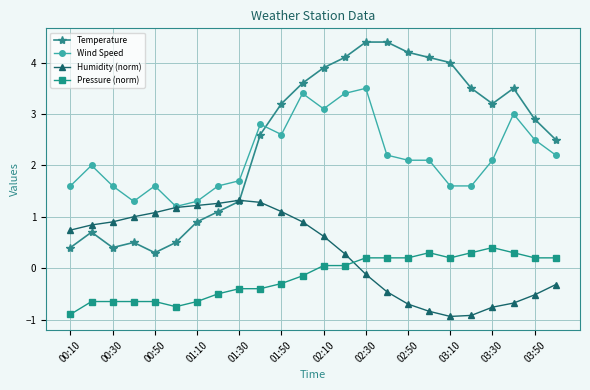

Which series ends up on top after the final intersection of Humidity (norm) and Temperature?

Temperature